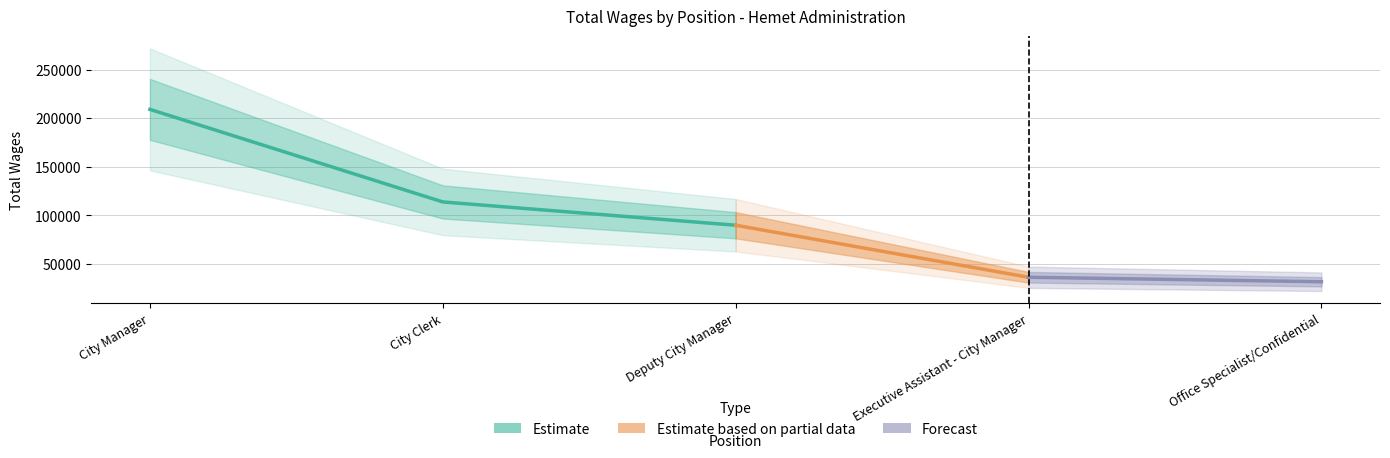

Where is the data nearest to the value 120495?

City Clerk